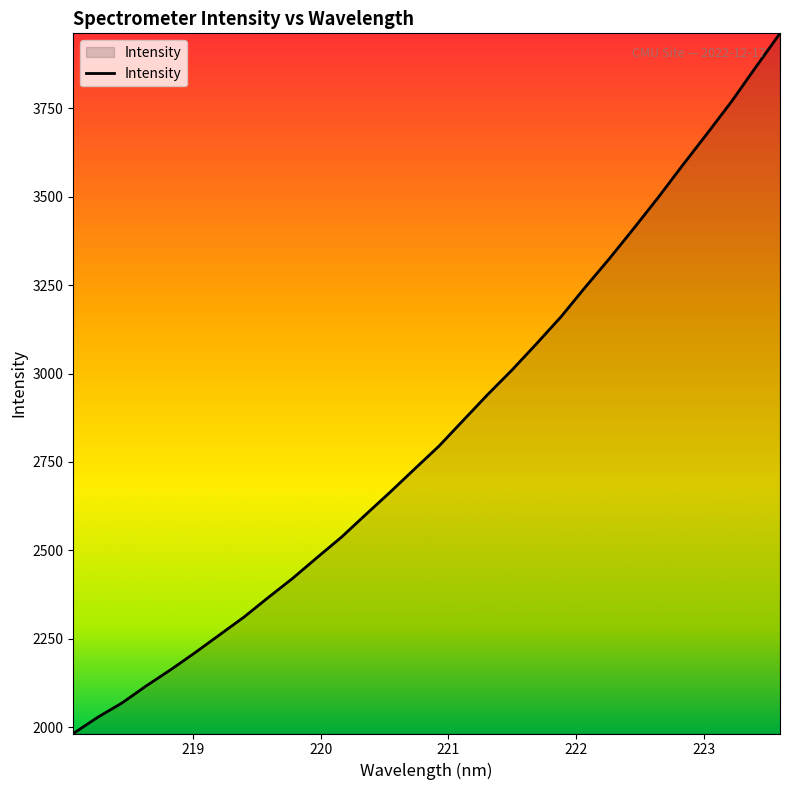

What is the sum of all values?

85143.5